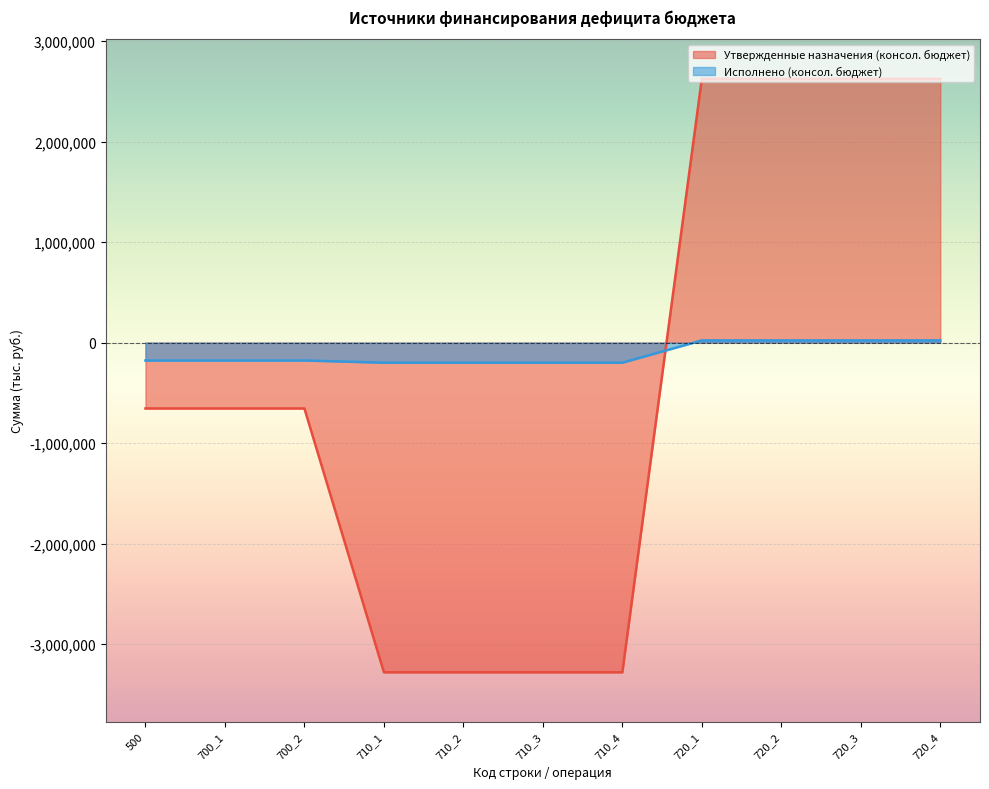

Count the Утвержденные назначения (консол. бюджет) values in the range -3279900 to 2624500.

11